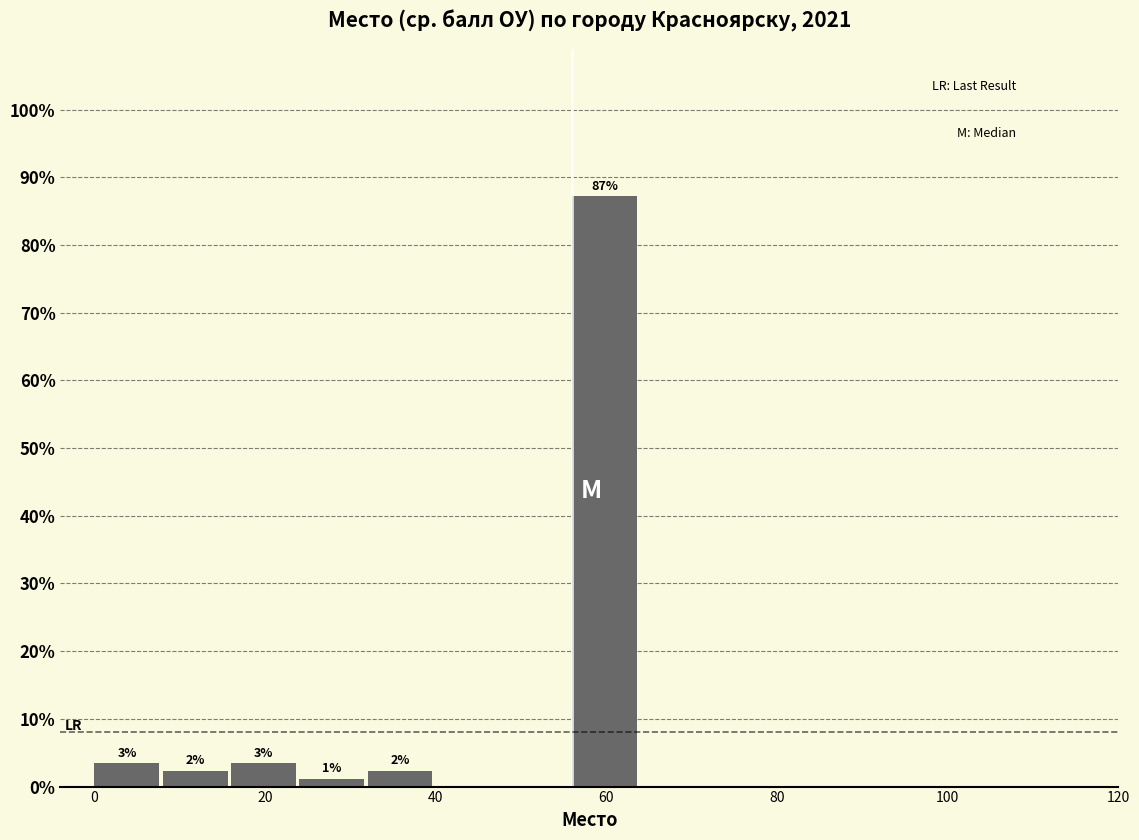

Over which range of the x-axis is the bar tallest?

56 to 64